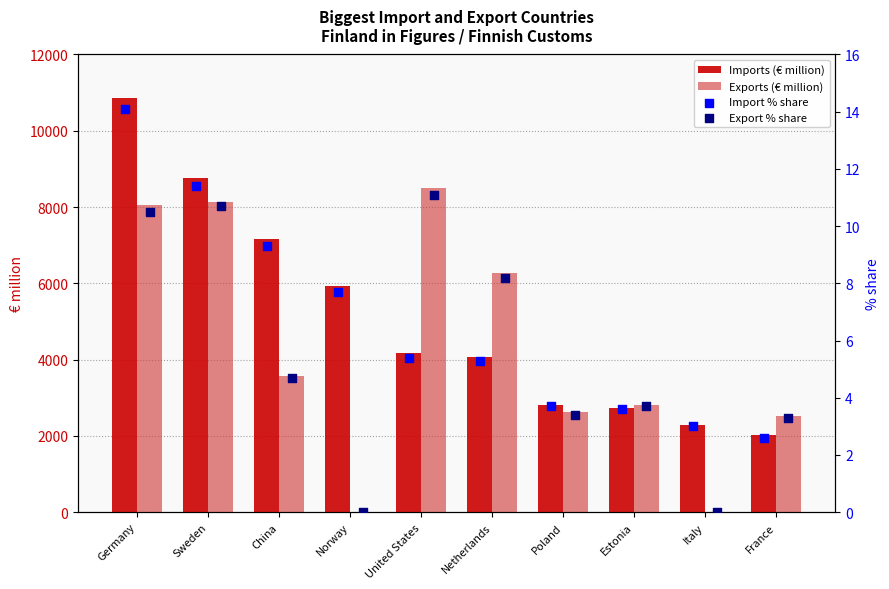

Which series reaches the maximum Y coordinate?

Imports (€ million)